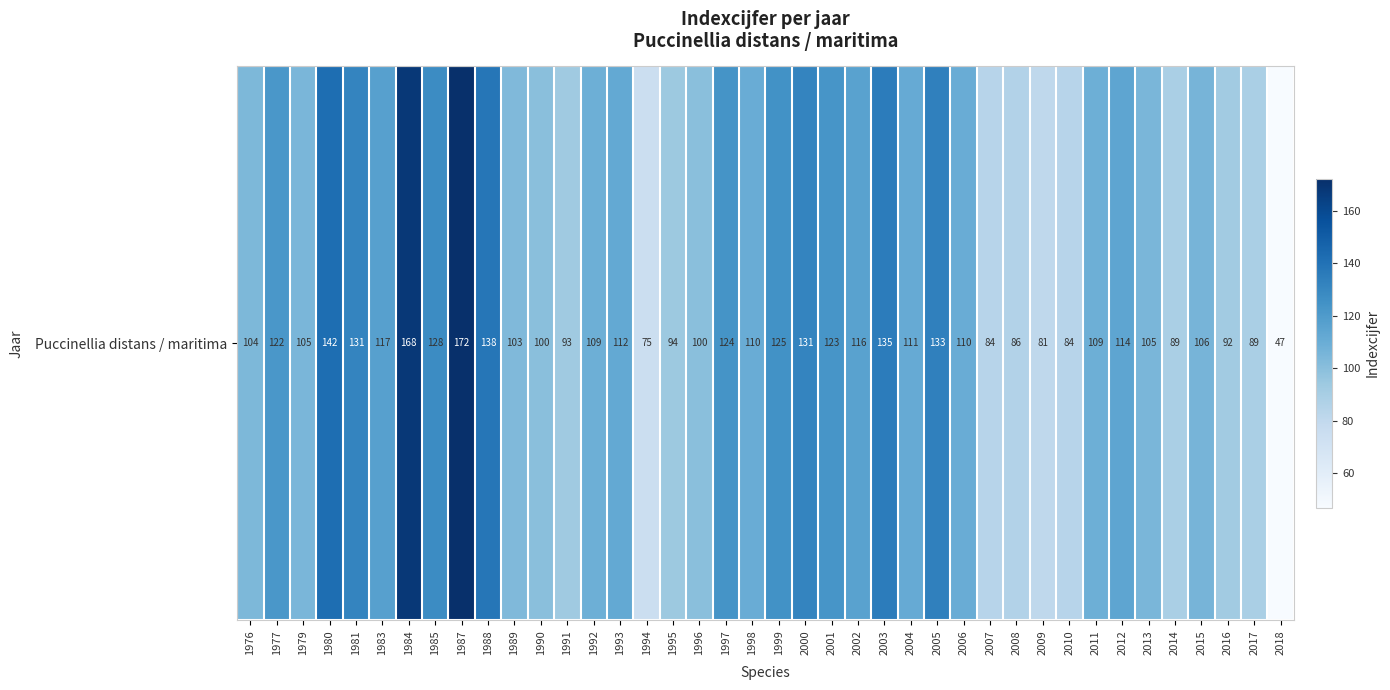

List the labels in order of value, smallest first.

2018, 1994, 2009, 2007, 2010, 2008, 2014, 2017, 2016, 1991, 1995, 1990, 1996, 1989, 1976, 1979, 2013, 2015, 1992, 2011, 1998, 2006, 2004, 1993, 2012, 2002, 1983, 1977, 2001, 1997, 1999, 1985, 1981, 2000, 2005, 2003, 1988, 1980, 1984, 1987